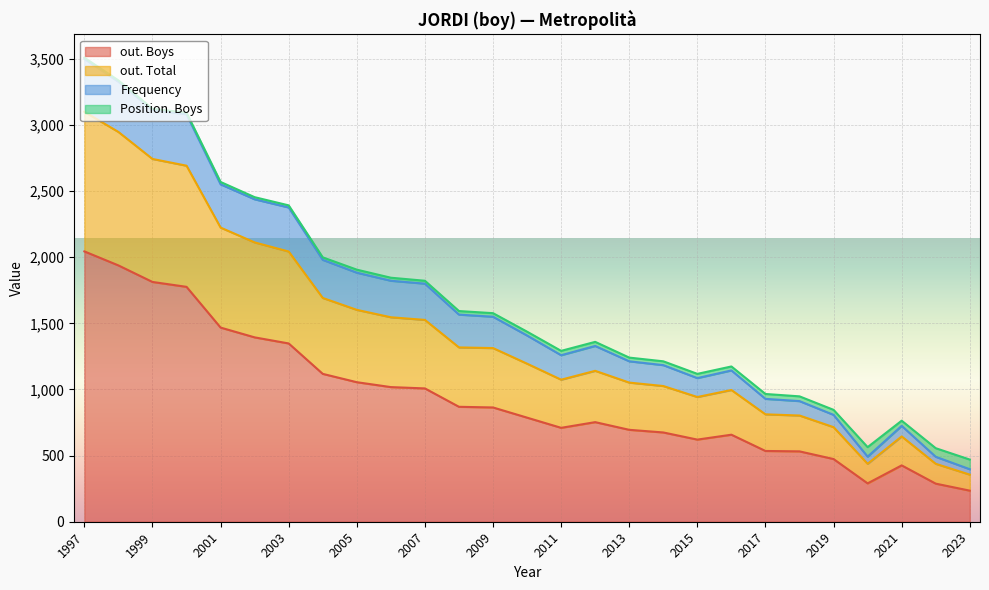

What is the minimum value for out. Boys?

235